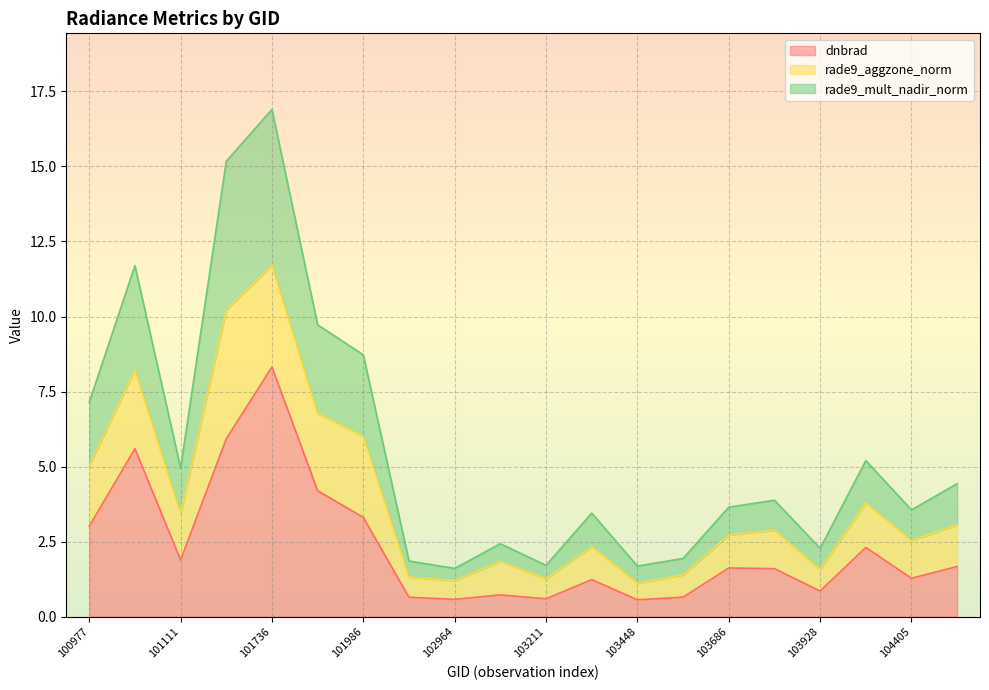

The rade9_mult_nadir_norm series shows 16.9 at 101736. True or false?

True